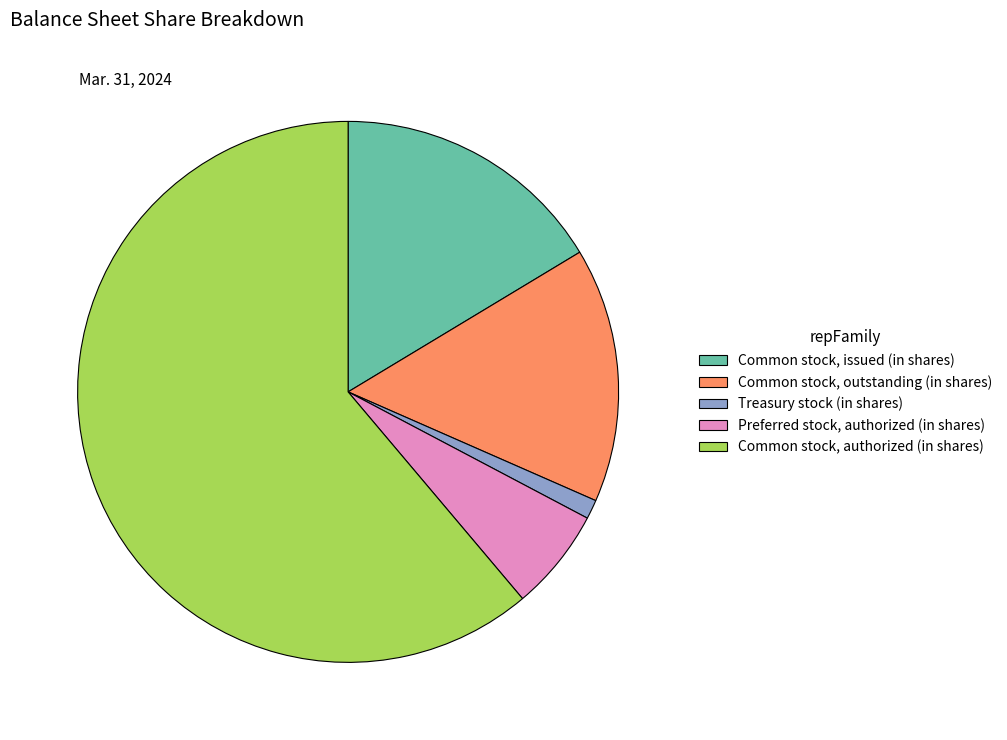

Rank the categories by value from lowest to highest.

Treasury stock (in shares), Preferred stock, authorized (in shares), Common stock, outstanding (in shares), Common stock, issued (in shares), Common stock, authorized (in shares)